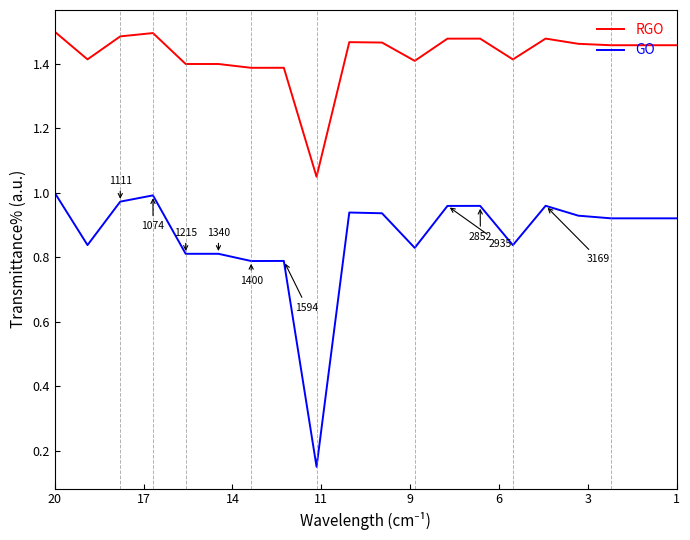

What is the smallest value displayed?

0.2